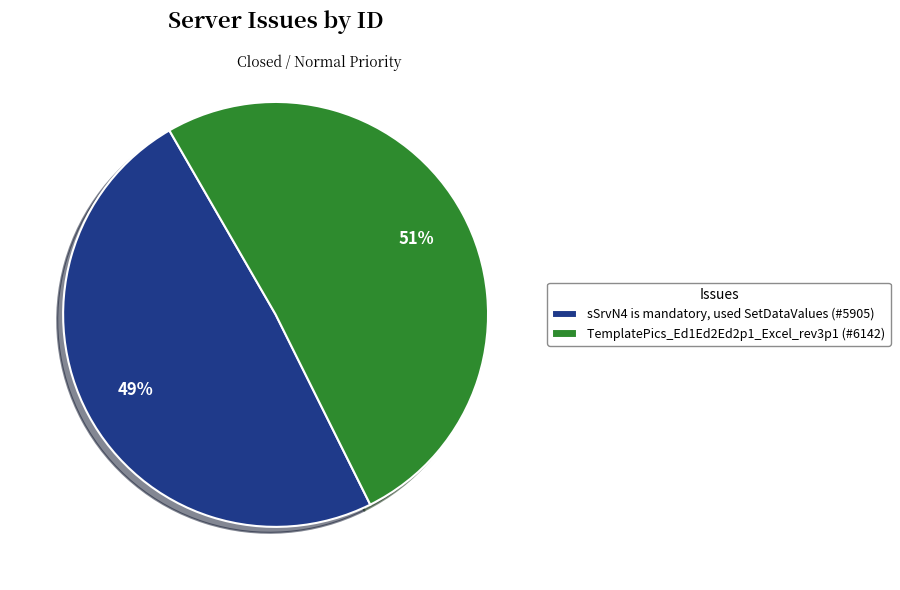

Approximately how many times larger is the value at sSrvN4 is mandatory, used SetDataValues (#5905) compared to TemplatePics_Ed1Ed2Ed2p1_Excel_rev3p1 (#6142)?

1.0